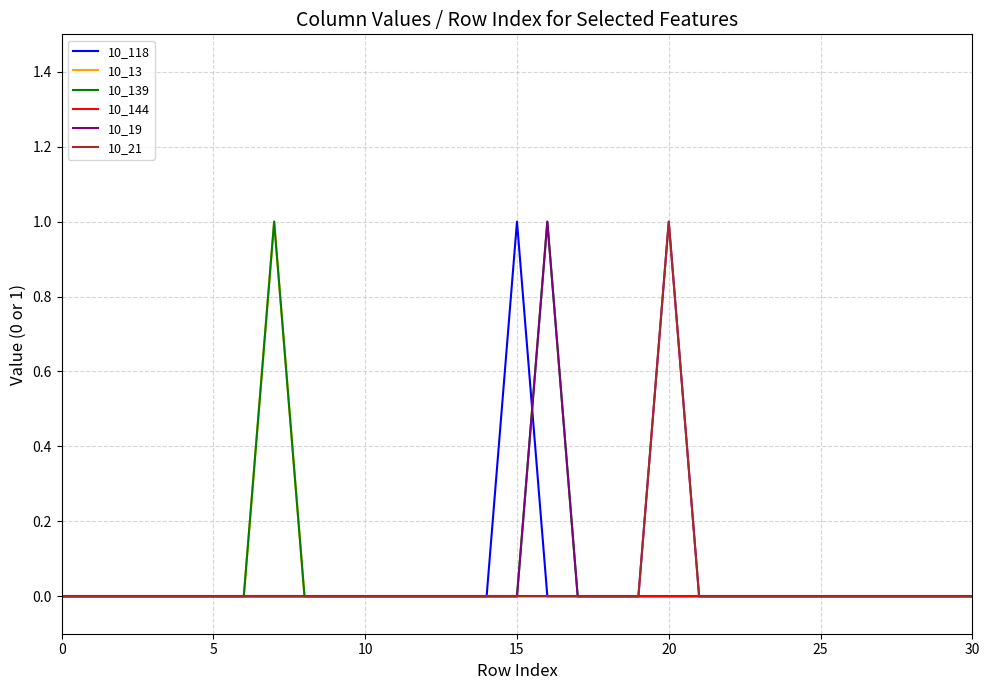

What are all the series names shown in the legend?

10_118, 10_13, 10_139, 10_144, 10_19, 10_21